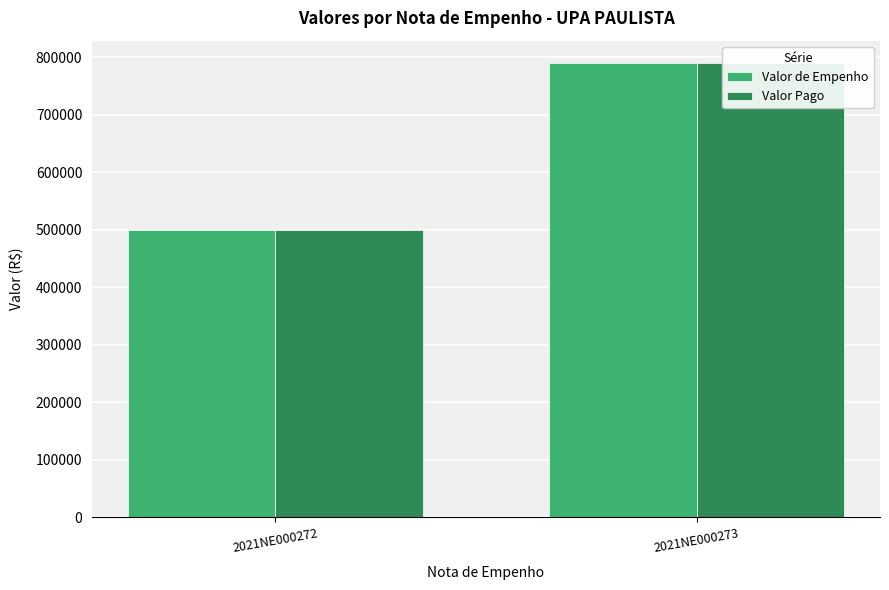

At 2021NE000273, list the series in order from smallest to largest.

Valor de Empenho, Valor Pago